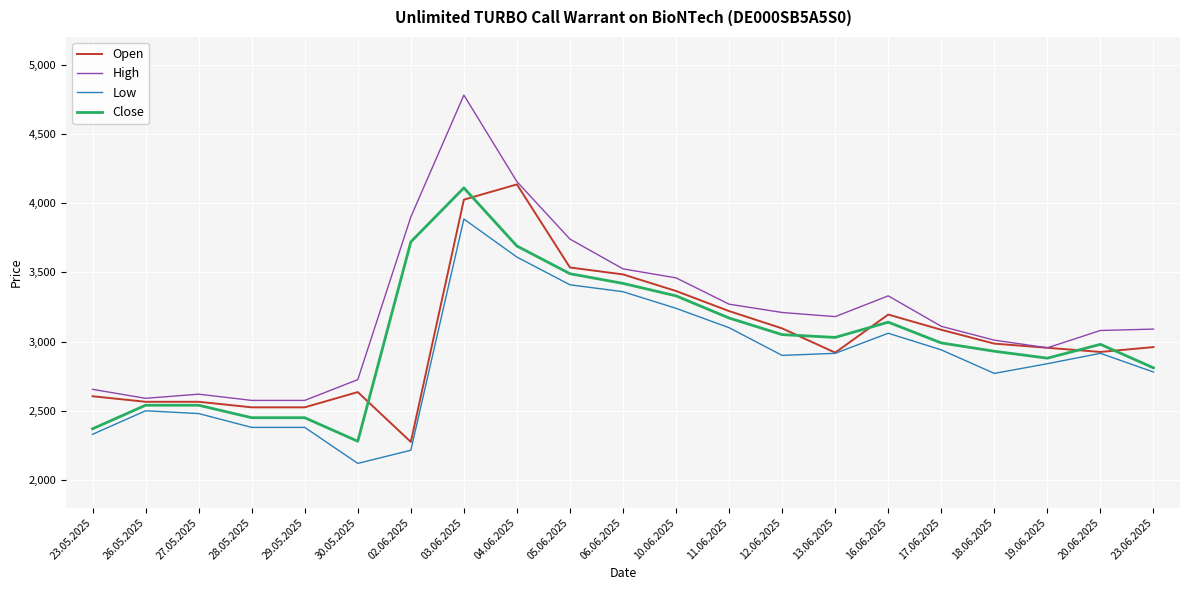

True or false: Low and High cross at least once.

False